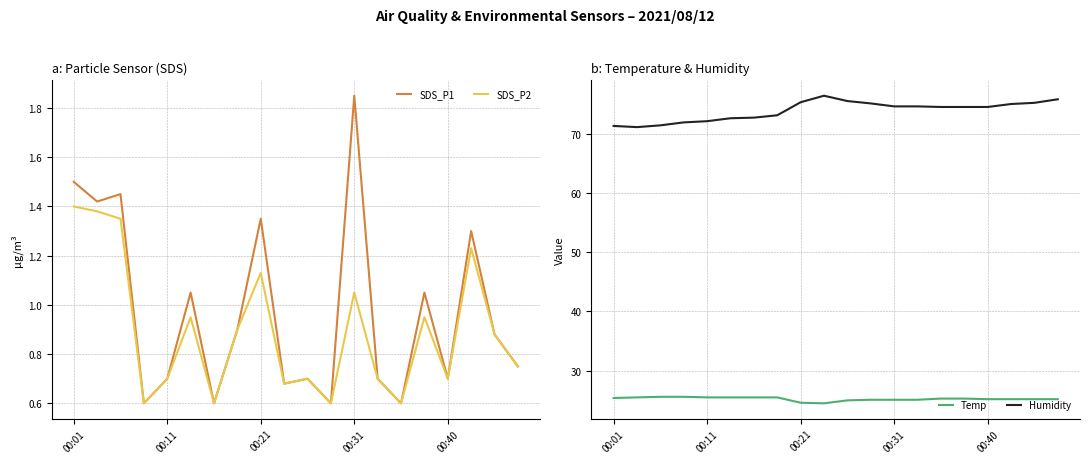

What is the highest value of the Temp series?

25.6